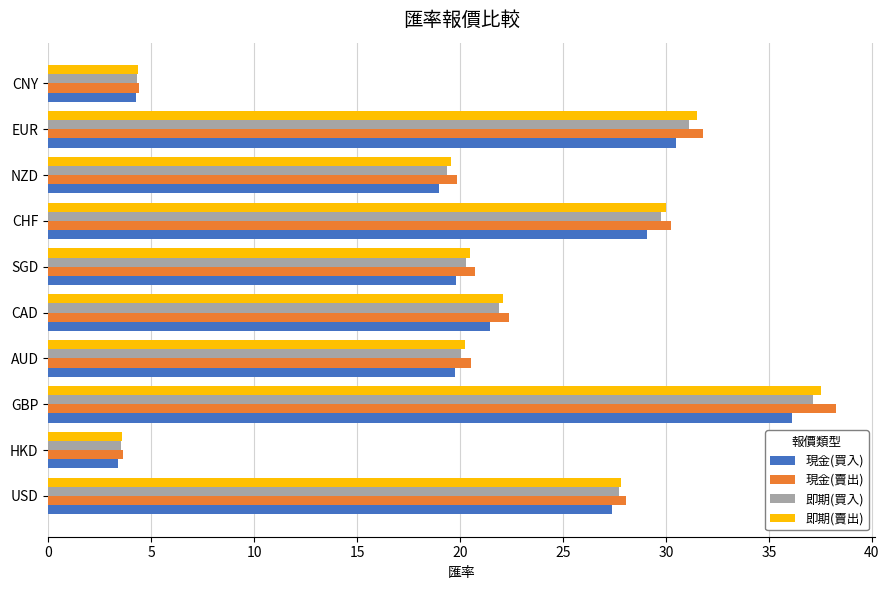

Is it true that 現金(買入) equals 41.6 at USD?

False